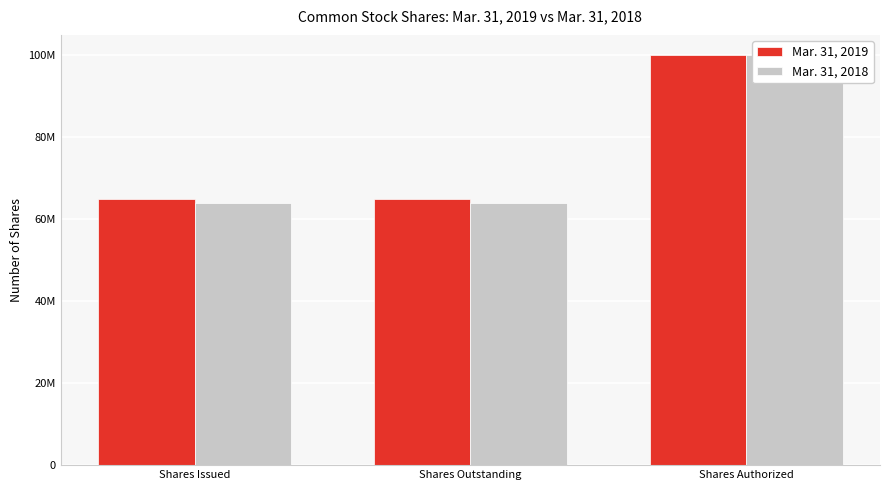

How many data points in Mar. 31, 2018 are above 63995000?

1